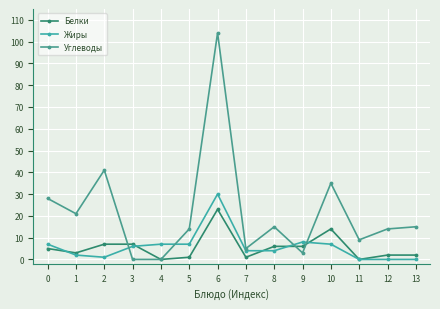

Between 6 and 9, which series saw the biggest shift?

Углеводы